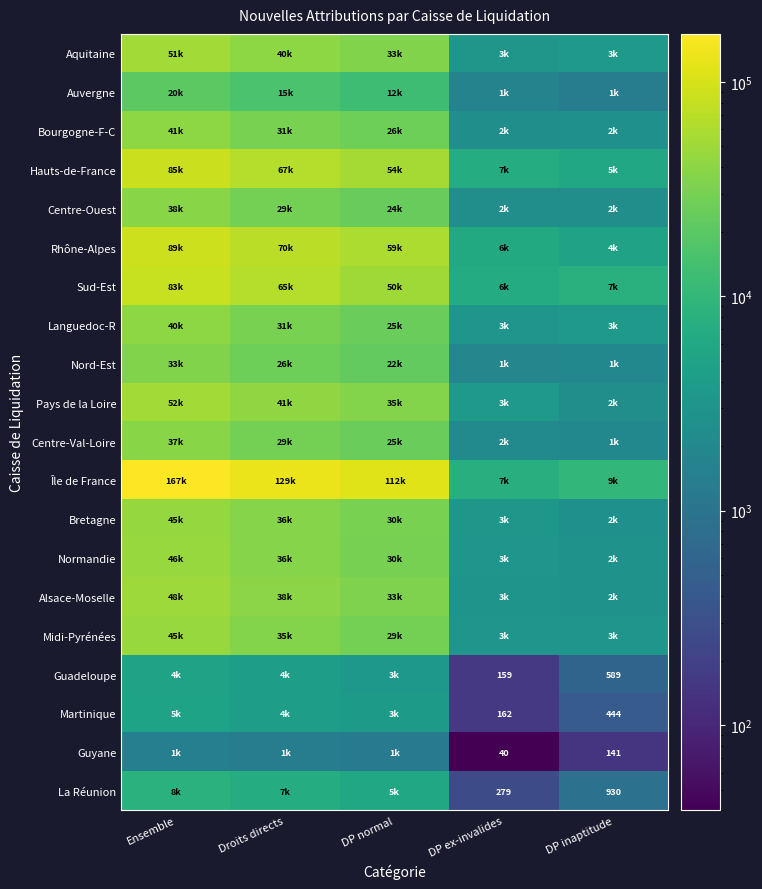

Which category has the lowest value in the Midi-Pyrénées series?

DP ex-invalides